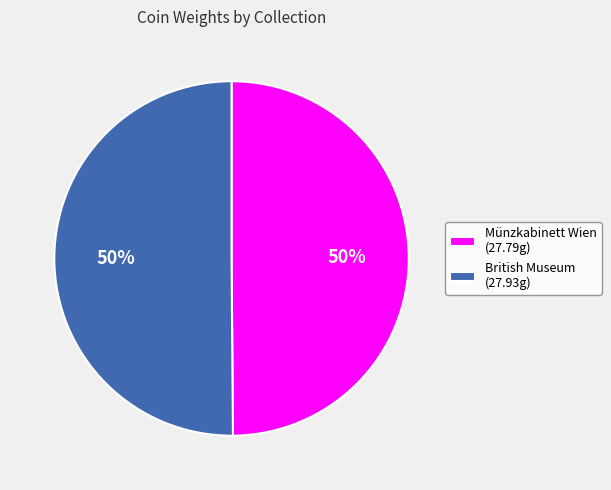

Approximately how many times larger is the value at Münzkabinett Wien (27.79g) compared to British Museum (27.93g)?

1.0